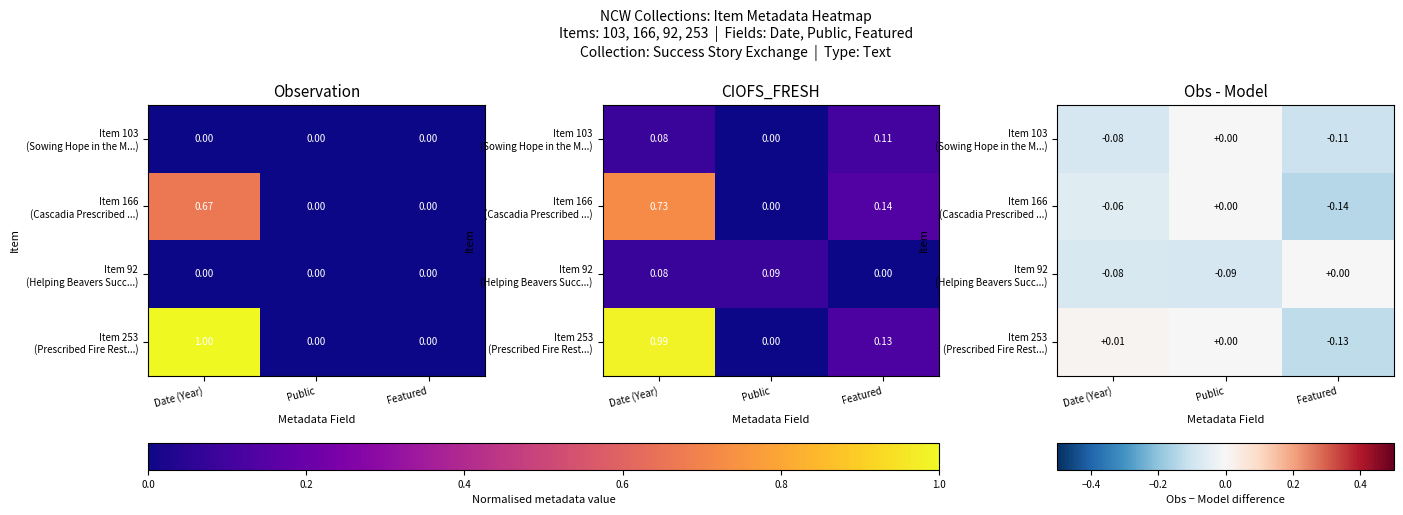

Is it true that Item 103 (Sowing Hope in the M...) equals -0.1 at Date (Year)?

False